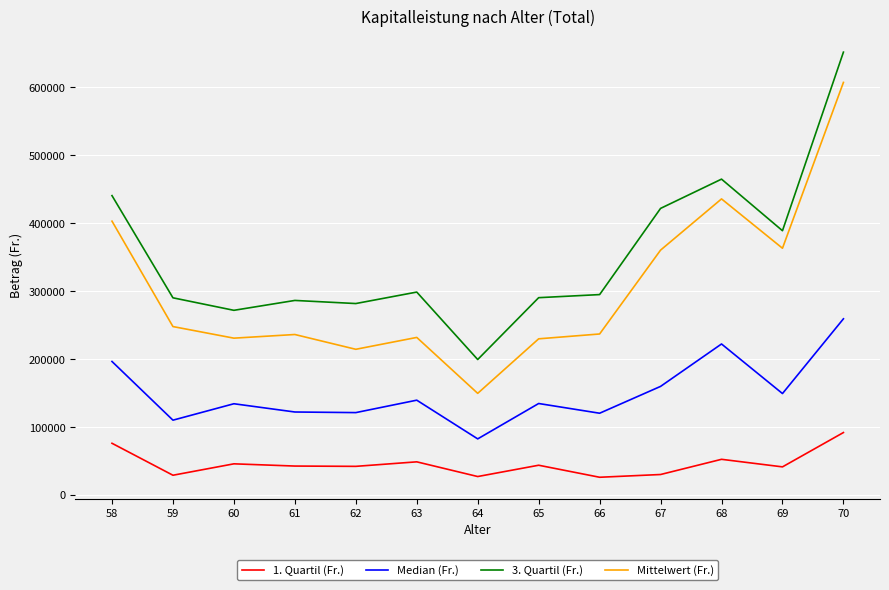

At which category is the sum across all series the highest?

70